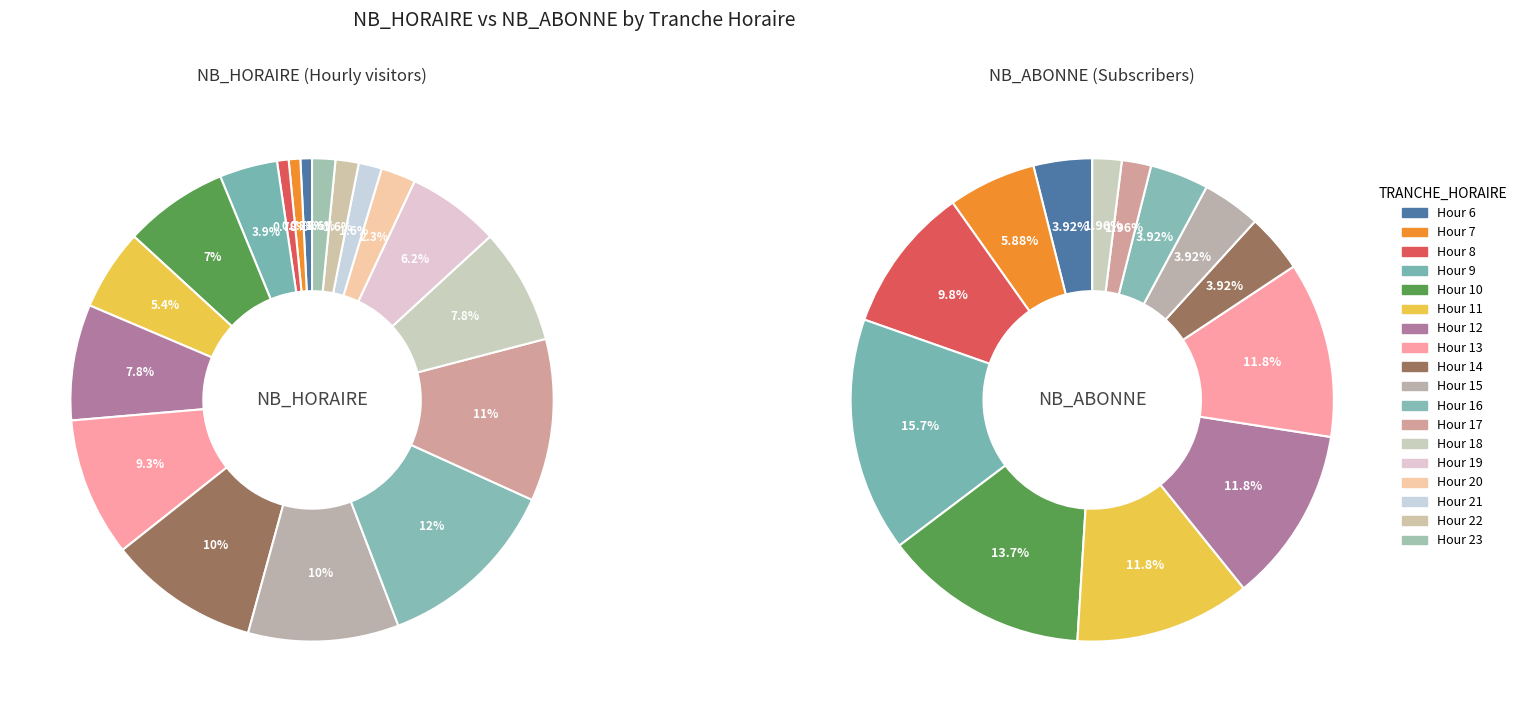

At 18, list the series in order from largest to smallest.

NB_HORAIRE, NB_ABONNE